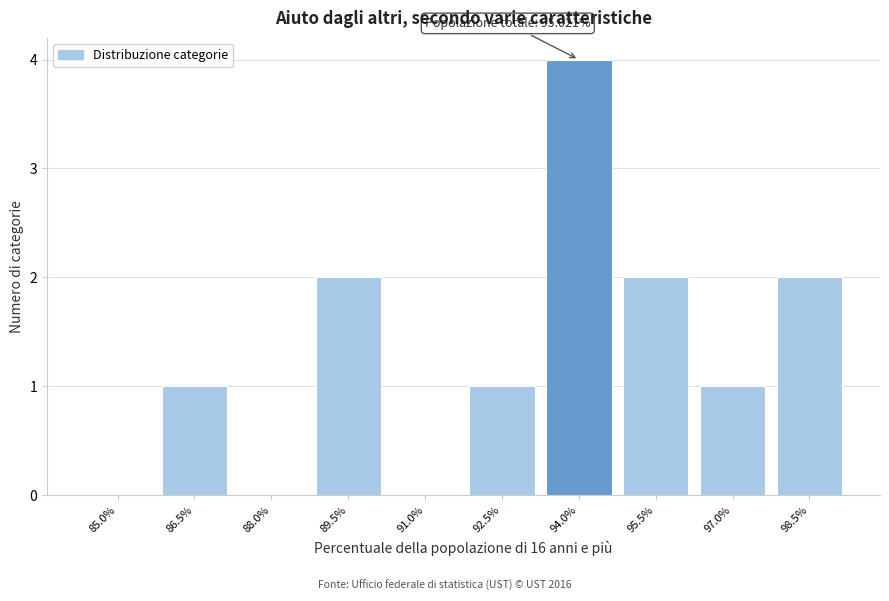

Reading left to right, what are all the values shown in this chart?

85.0%=0	86.5%=1	88.0%=0	89.5%=2	91.0%=0	92.5%=1	94.0%=4	95.5%=2	97.0%=1	98.5%=2